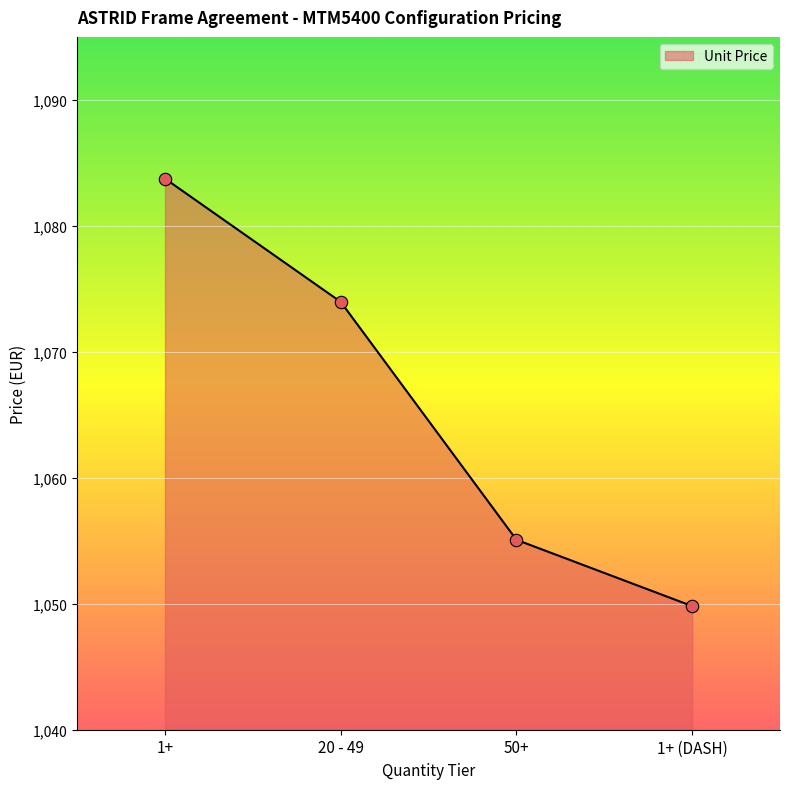

Approximately how many times larger is the value at 1+ compared to 20 - 49?

1.0